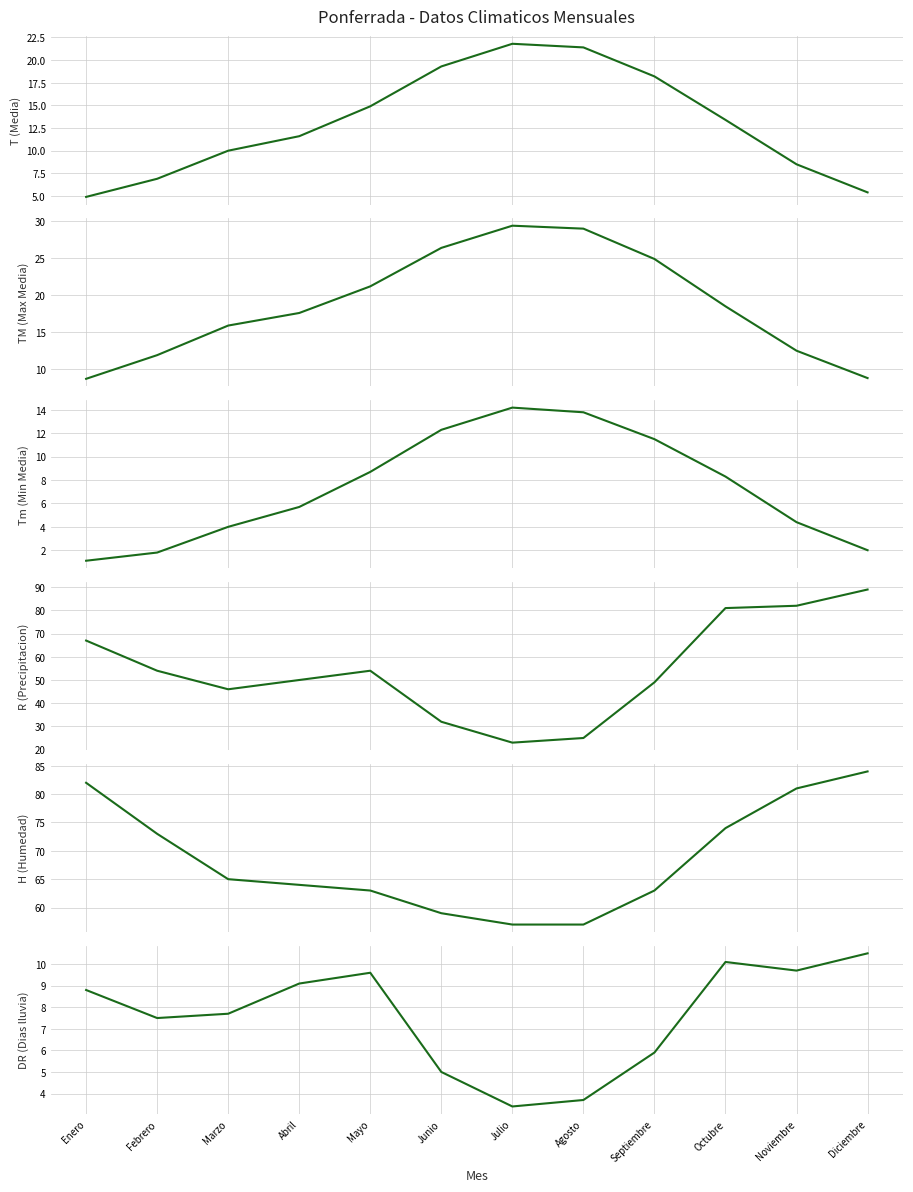

Rank the categories by DR (Dias lluvia) value from highest to lowest.

Diciembre, Octubre, Noviembre, Mayo, Abril, Enero, Marzo, Febrero, Septiembre, Junio, Agosto, Julio